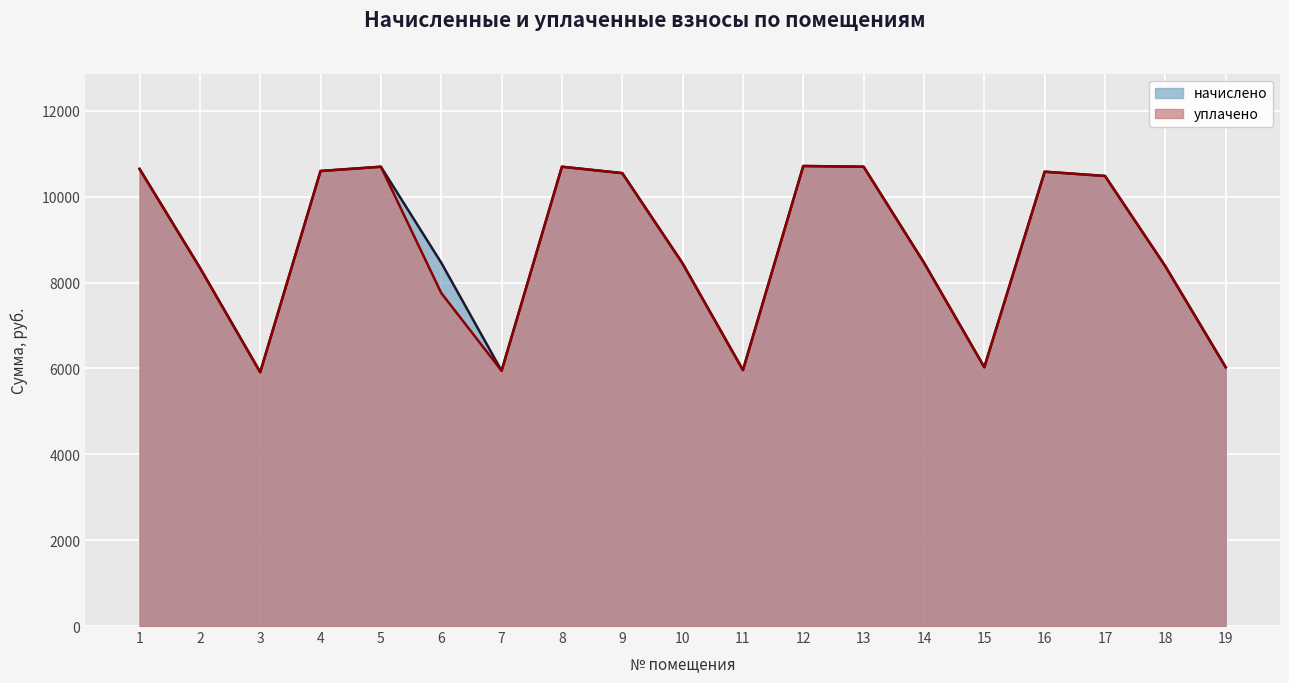

Which has a higher value, 1 or 9?

1